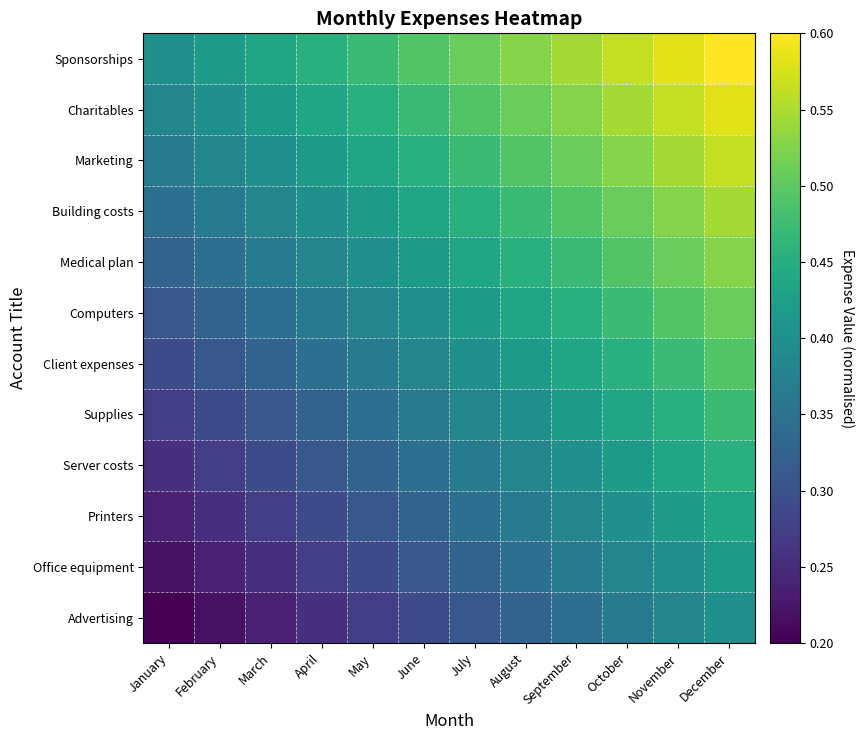

Reading left to right, extract all data points from this chart.

Advertising: January=0.2	February=0.2	March=0.2	April=0.3	May=0.3	June=0.3	July=0.3	August=0.3	September=0.3	October=0.4	November=0.4	December=0.4
Office equipment: January=0.2	February=0.2	March=0.3	April=0.3	May=0.3	June=0.3	July=0.3	August=0.3	September=0.4	October=0.4	November=0.4	December=0.4
Printers: January=0.2	February=0.3	March=0.3	April=0.3	May=0.3	June=0.3	July=0.3	August=0.4	September=0.4	October=0.4	November=0.4	December=0.4
Server costs: January=0.3	February=0.3	March=0.3	April=0.3	May=0.3	June=0.3	July=0.4	August=0.4	September=0.4	October=0.4	November=0.4	December=0.5
Supplies: January=0.3	February=0.3	March=0.3	April=0.3	May=0.3	June=0.4	July=0.4	August=0.4	September=0.4	October=0.4	November=0.5	December=0.5
Client expenses: January=0.3	February=0.3	March=0.3	April=0.3	May=0.4	June=0.4	July=0.4	August=0.4	September=0.4	October=0.5	November=0.5	December=0.5
Computers: January=0.3	February=0.3	March=0.3	April=0.4	May=0.4	June=0.4	July=0.4	August=0.4	September=0.5	October=0.5	November=0.5	December=0.5
Medical plan: January=0.3	February=0.3	March=0.4	April=0.4	May=0.4	June=0.4	July=0.4	August=0.5	September=0.5	October=0.5	November=0.5	December=0.5
Building costs: January=0.3	February=0.4	March=0.4	April=0.4	May=0.4	June=0.4	July=0.5	August=0.5	September=0.5	October=0.5	November=0.5	December=0.5
Marketing: January=0.4	February=0.4	March=0.4	April=0.4	May=0.4	June=0.5	July=0.5	August=0.5	September=0.5	October=0.5	November=0.5	December=0.6
Charitables: January=0.4	February=0.4	March=0.4	April=0.4	May=0.5	June=0.5	July=0.5	August=0.5	September=0.5	October=0.5	November=0.6	December=0.6
Sponsorships: January=0.4	February=0.4	March=0.4	April=0.5	May=0.5	June=0.5	July=0.5	August=0.5	September=0.5	October=0.6	November=0.6	December=0.6